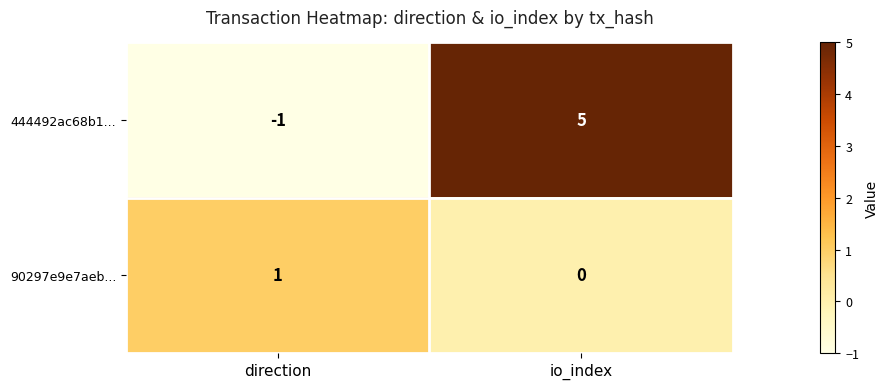

Count the number of categories in the chart.

2